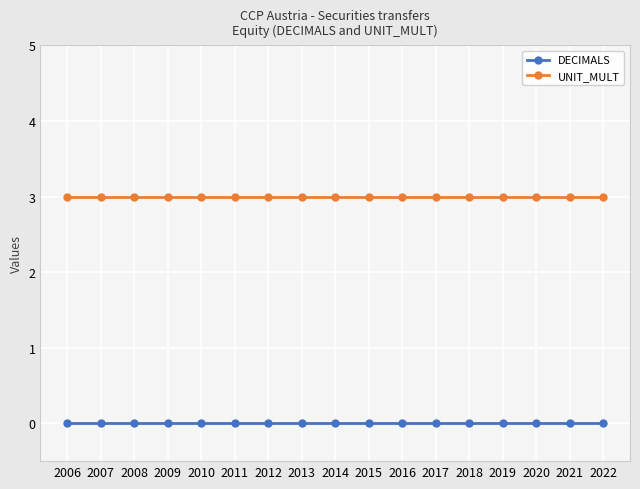

What is the highest value of the UNIT_MULT series?

3